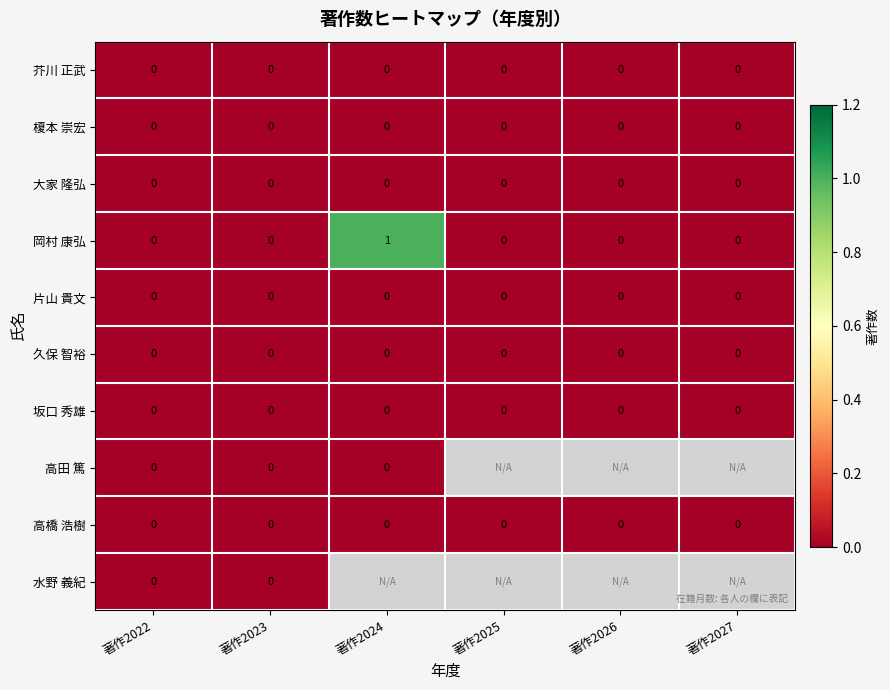

Is it true that 榎本 崇宏 equals 0 at 著作2027?

True